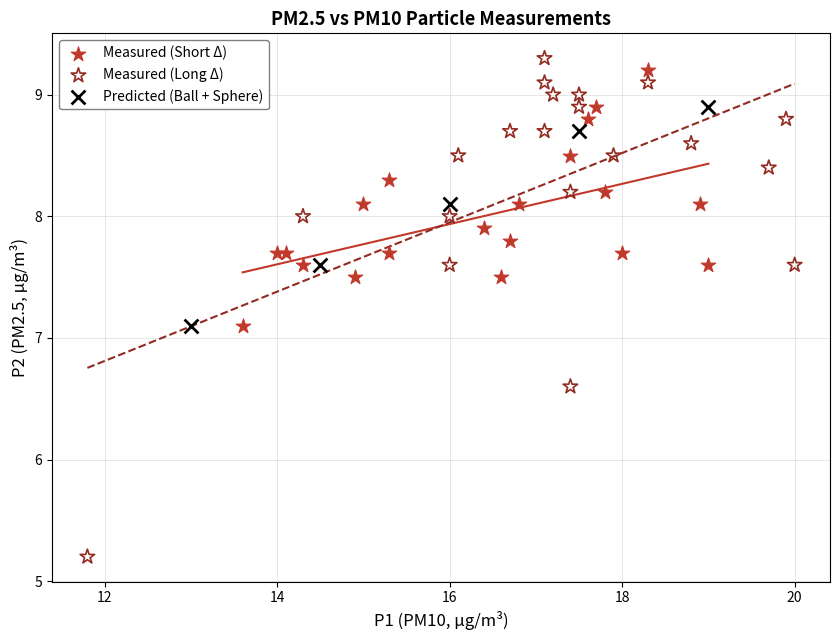

Which series has the largest Y range (max minus min)?

Measured (Long Δ)